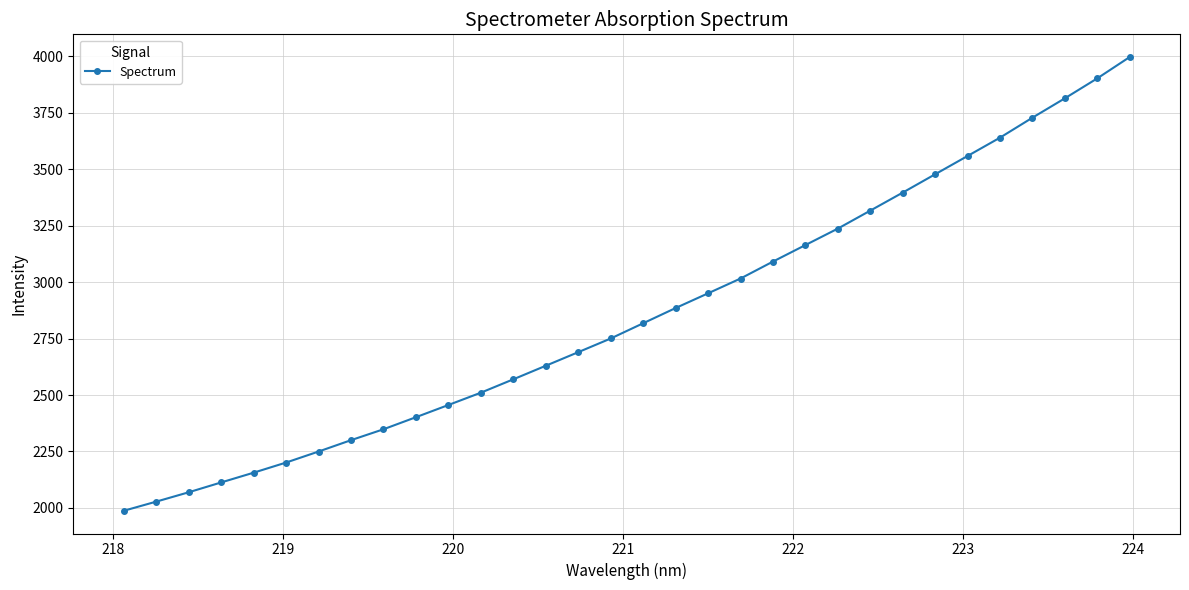

What is the value of the 32nd point from the left?

3996.3